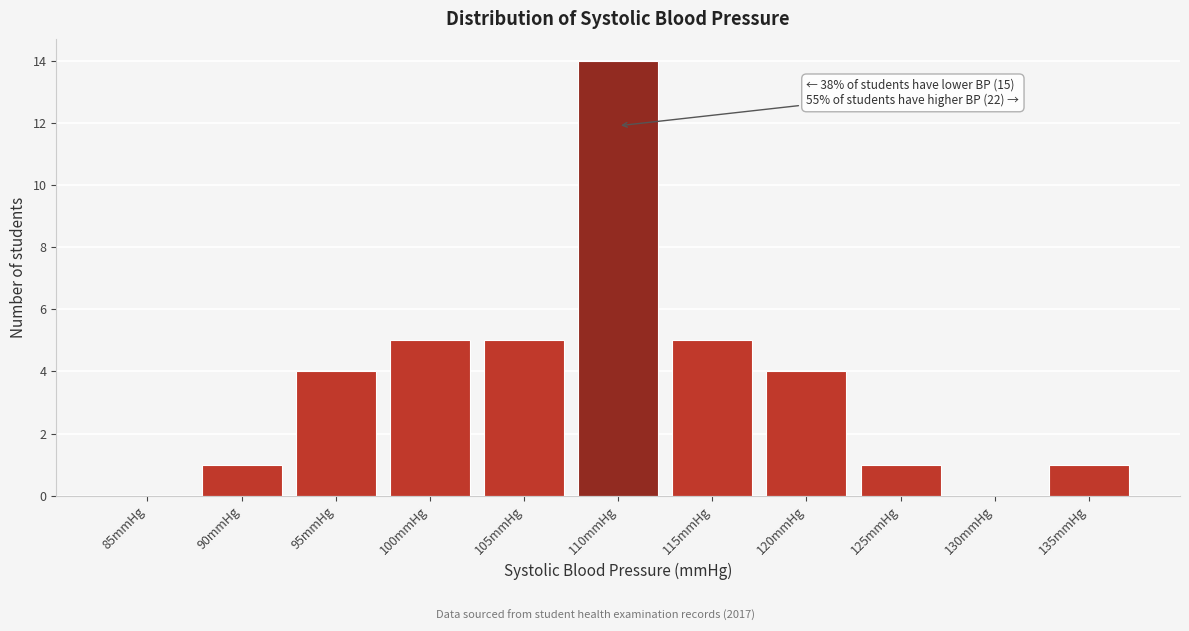

Reading right to left, list all the values displayed in this chart.

135mmHg=1	130mmHg=0	125mmHg=1	120mmHg=4	115mmHg=5	110mmHg=14	105mmHg=5	100mmHg=5	95mmHg=4	90mmHg=1	85mmHg=0